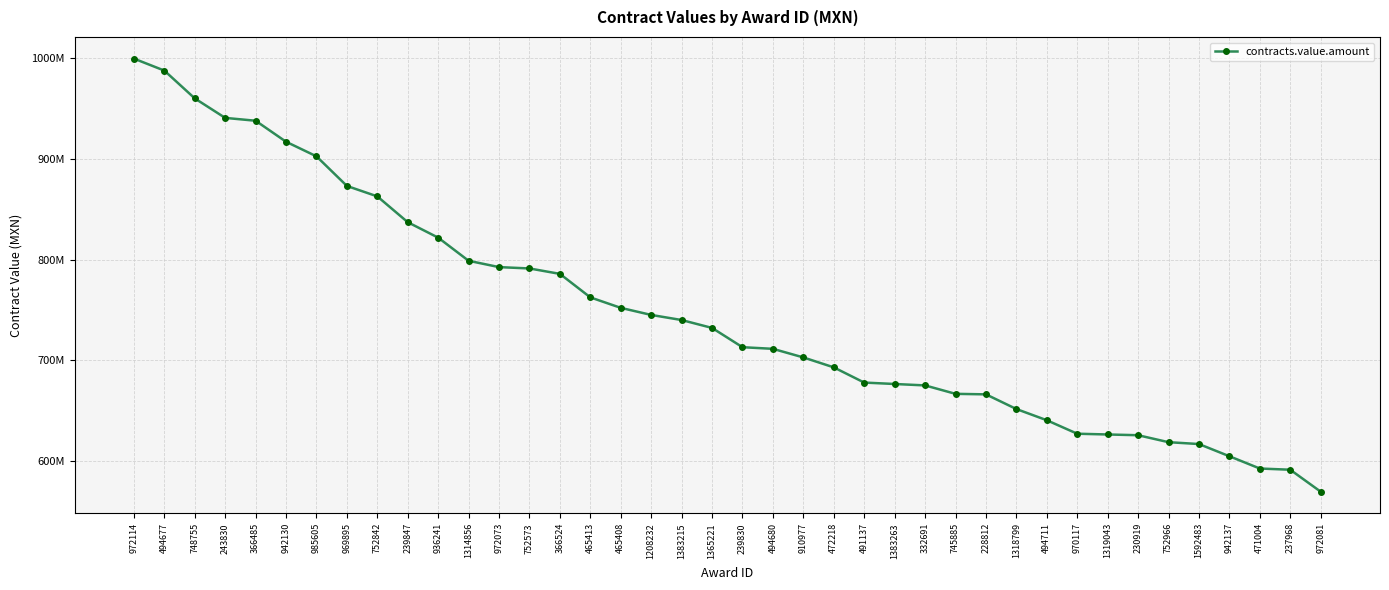

List the labels in order of value, largest first.

972114, 494677, 748755, 243830, 366485, 942130, 985605, 969895, 752842, 239847, 936241, 1314856, 972073, 752573, 366524, 465413, 465408, 1208232, 1383215, 1365221, 239830, 494680, 910977, 472218, 491137, 1383263, 332691, 745885, 228812, 1318799, 494711, 970117, 1319043, 230919, 752966, 1592483, 942137, 471004, 237968, 972081